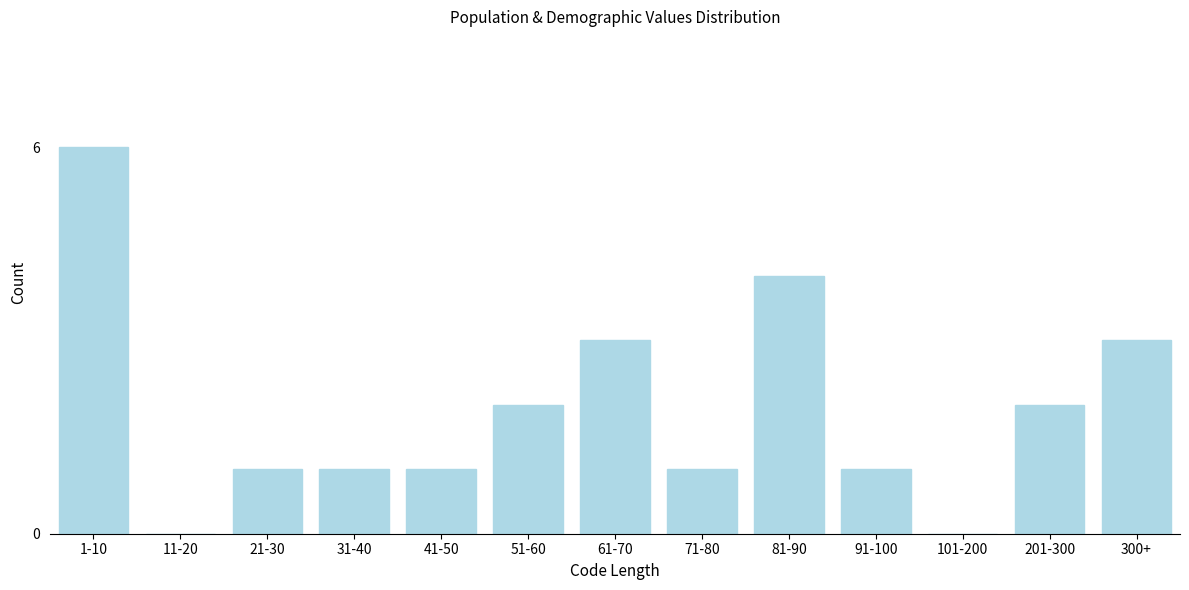

Reading left to right, what are all the values shown in this chart?

1-10=6	11-20=0	21-30=1	31-40=1	41-50=1	51-60=2	61-70=3	71-80=1	81-90=4	91-100=1	101-200=0	201-300=2	300+=3